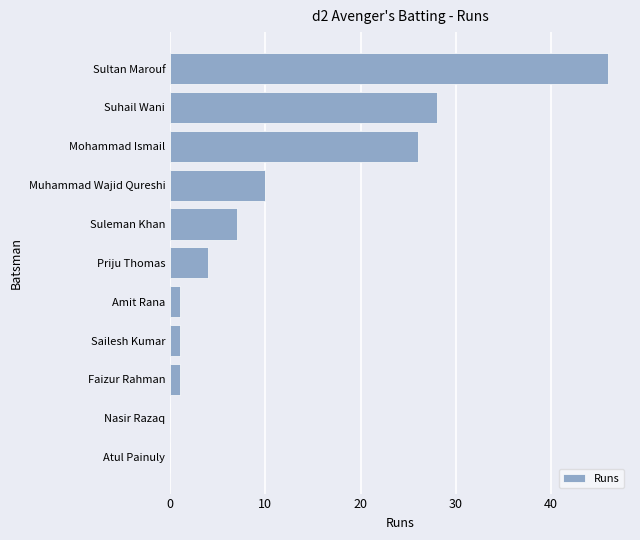

Is it true that the value at Atul Painuly is 0?

True